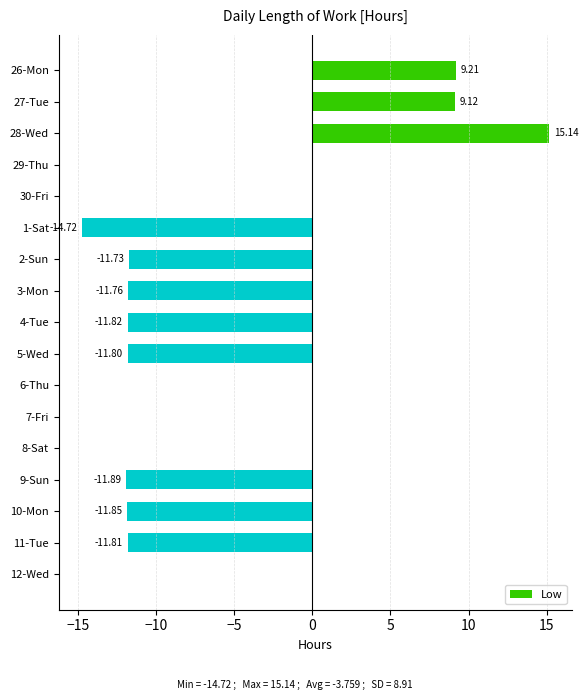

Between 28-Wed and 26-Mon, which is larger?

28-Wed